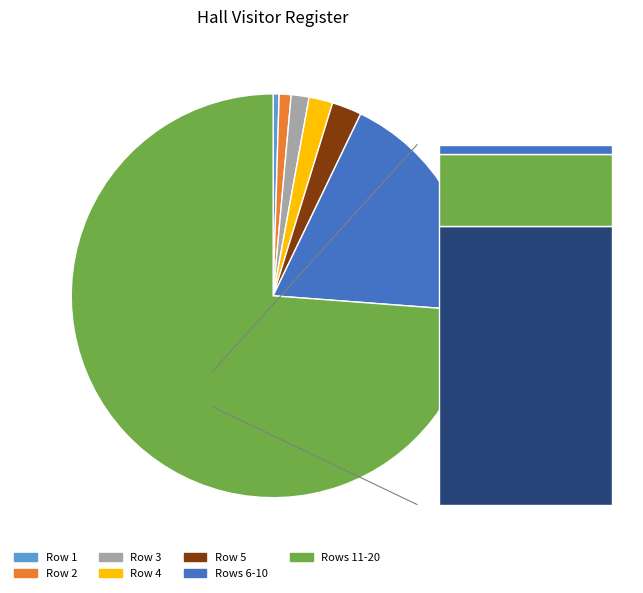

Does any single category account for the majority?

No